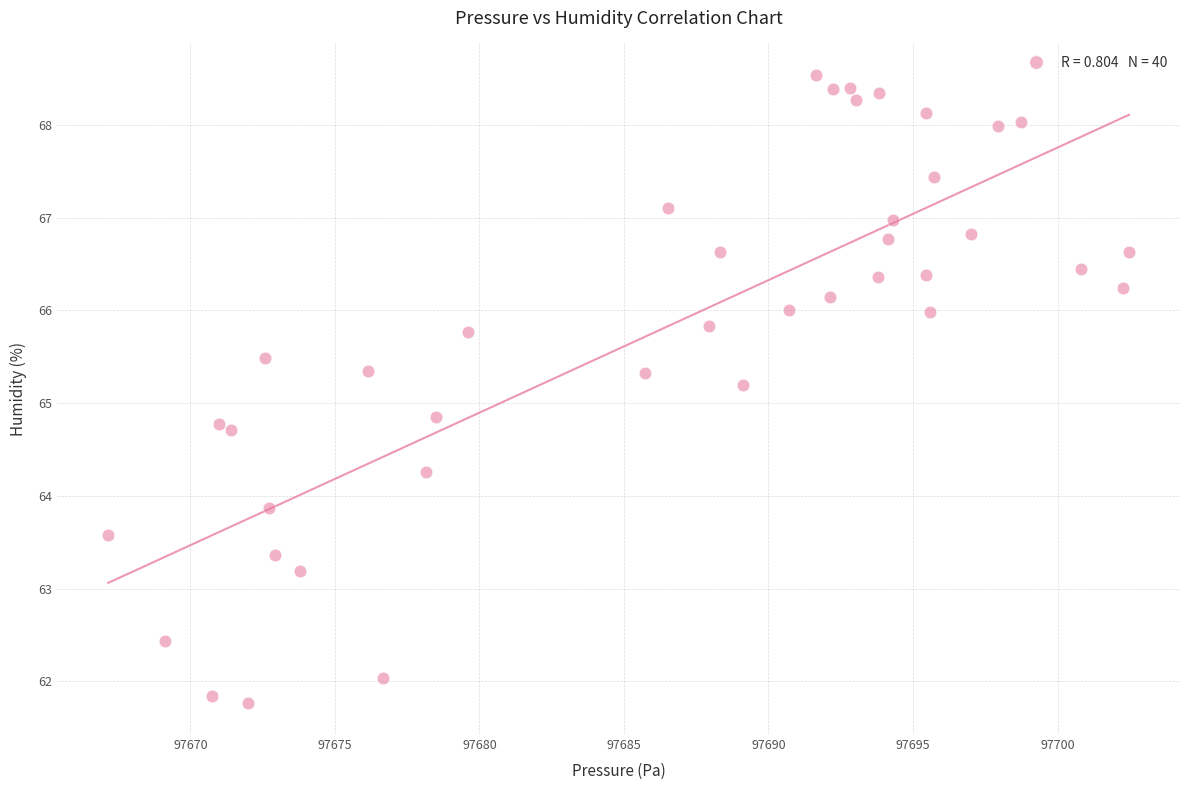

What is the range of Y values (max minus min)?

6.8